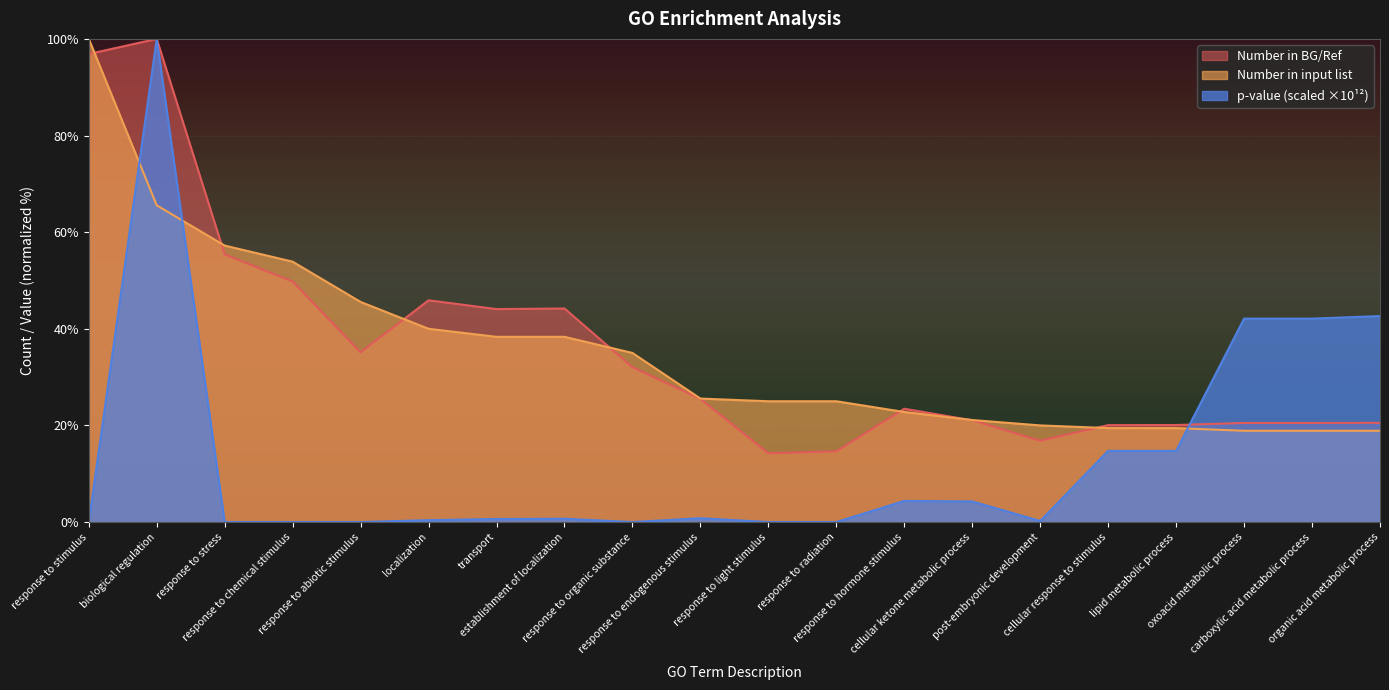

What is the label of the 10th point from the right?

response to light stimulus